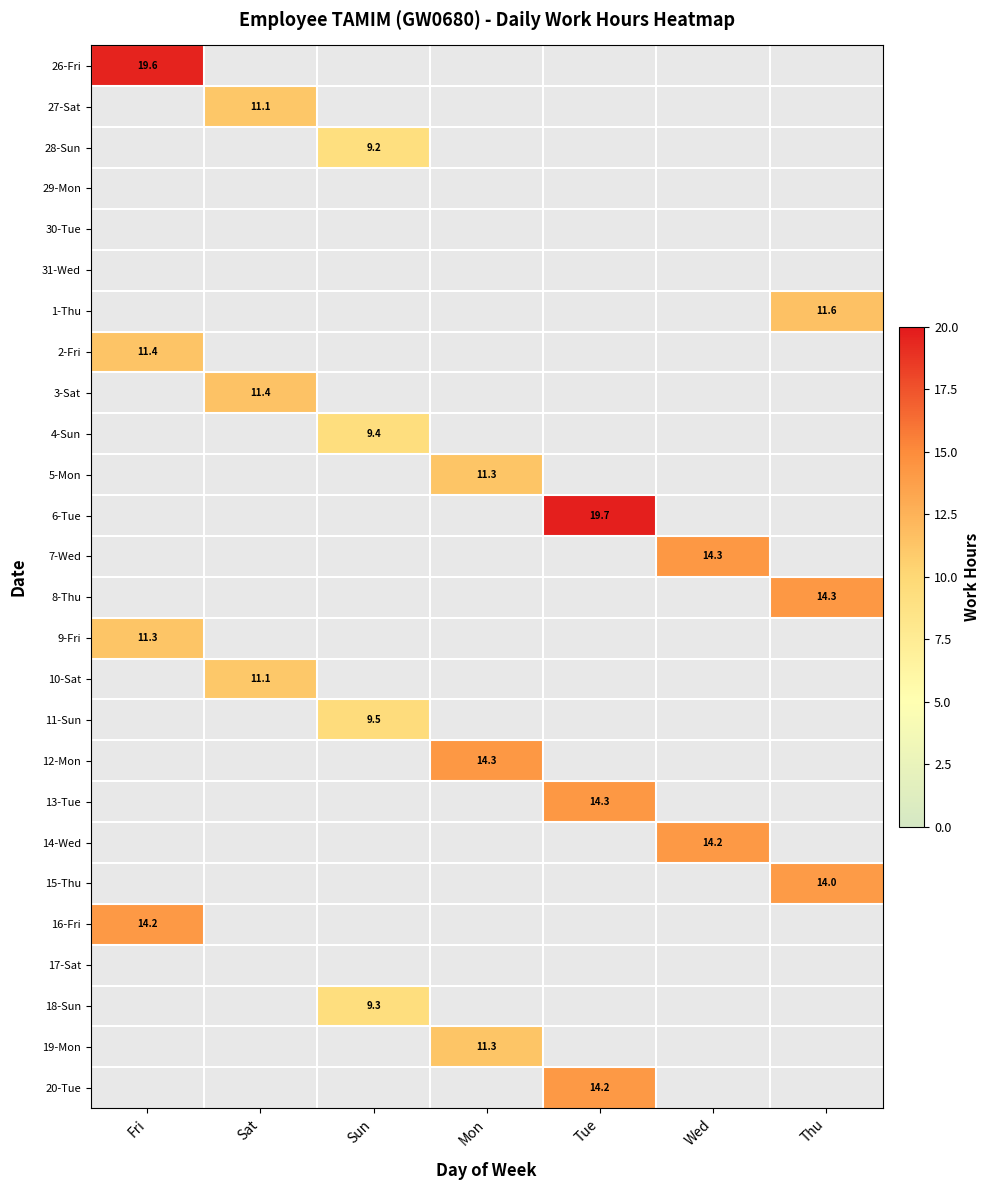

True or false: 26-Fri has a value of 0.0 at Thu.

True